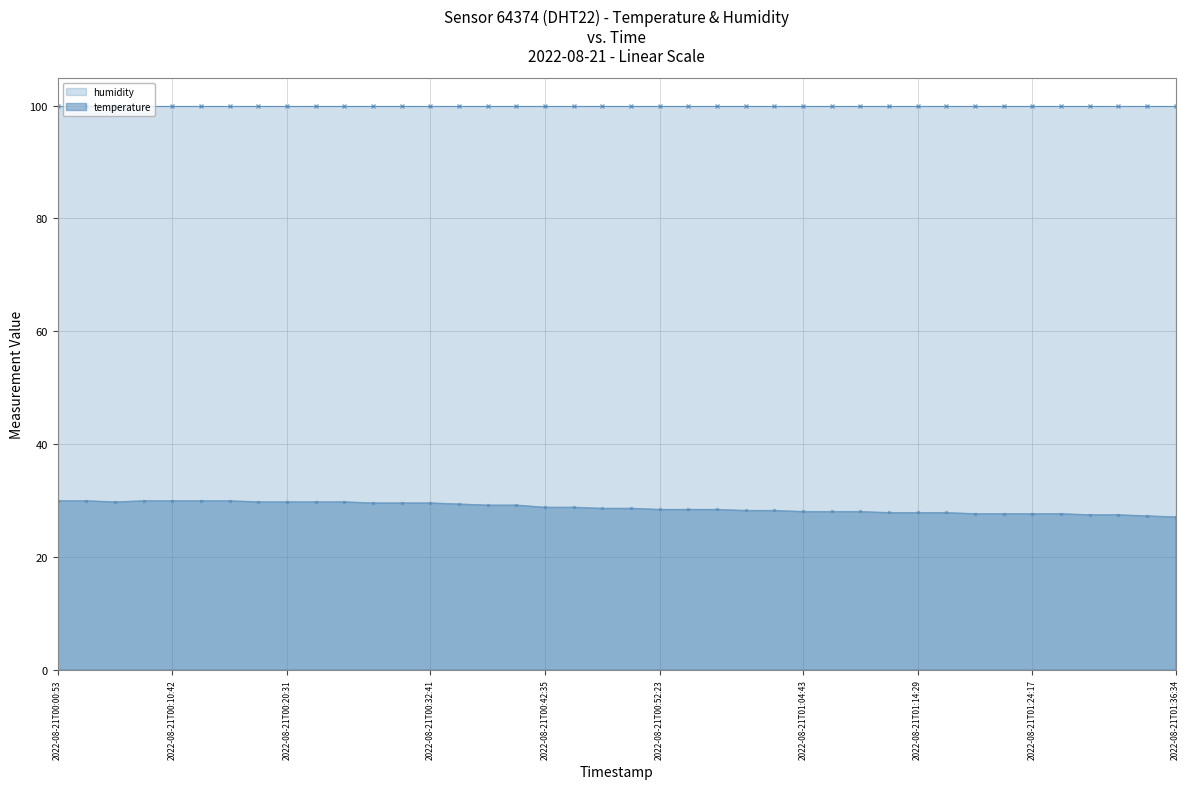

Is it true that humidity equals 30.6 at 16?

False